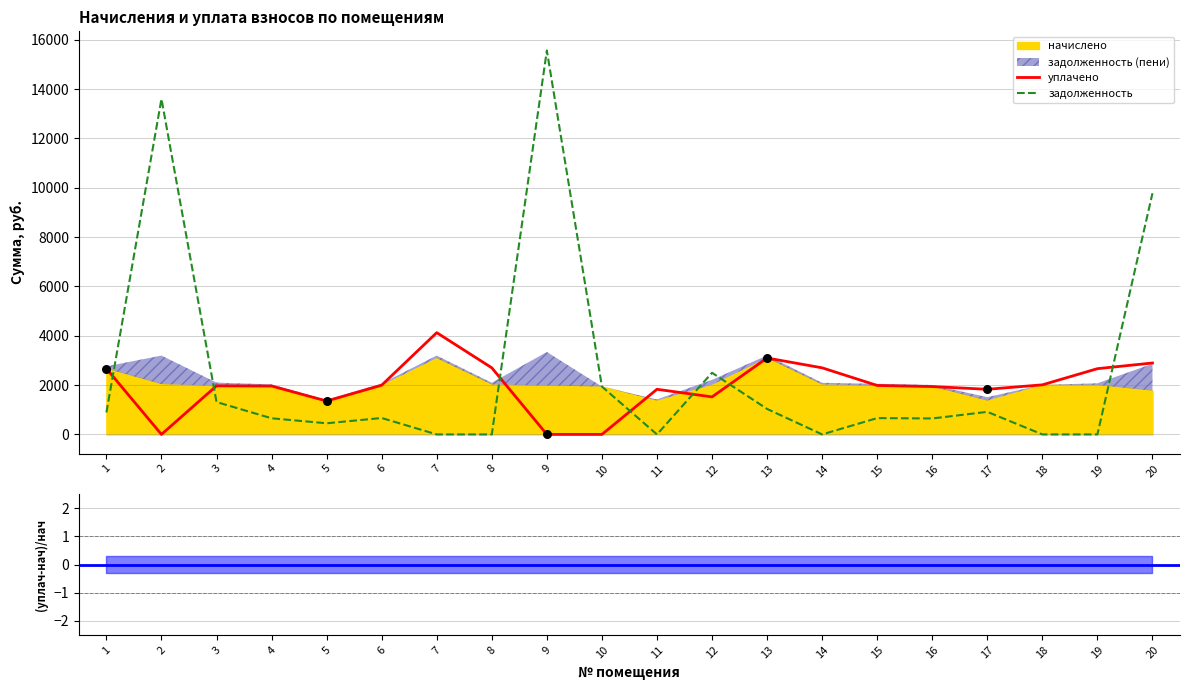

The value of задолженность at 9 is 3833.4. True or false?

False